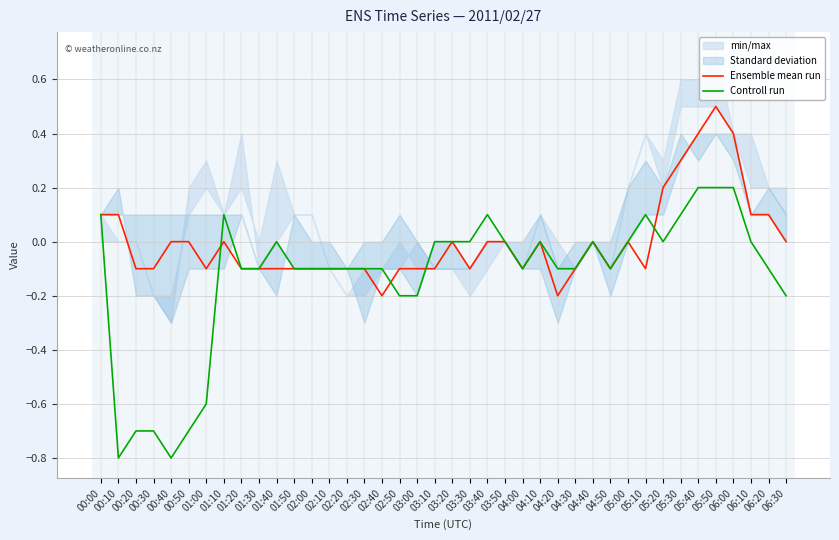

At which category does Controll run reach its first local valley?

00:10